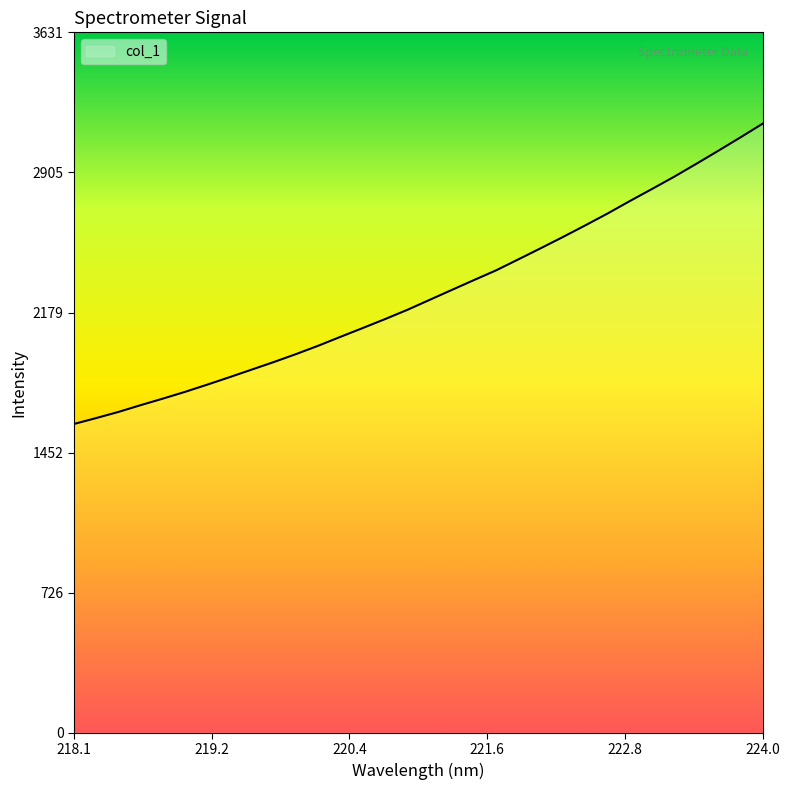

What is the minimum value shown in the chart?

1600.8